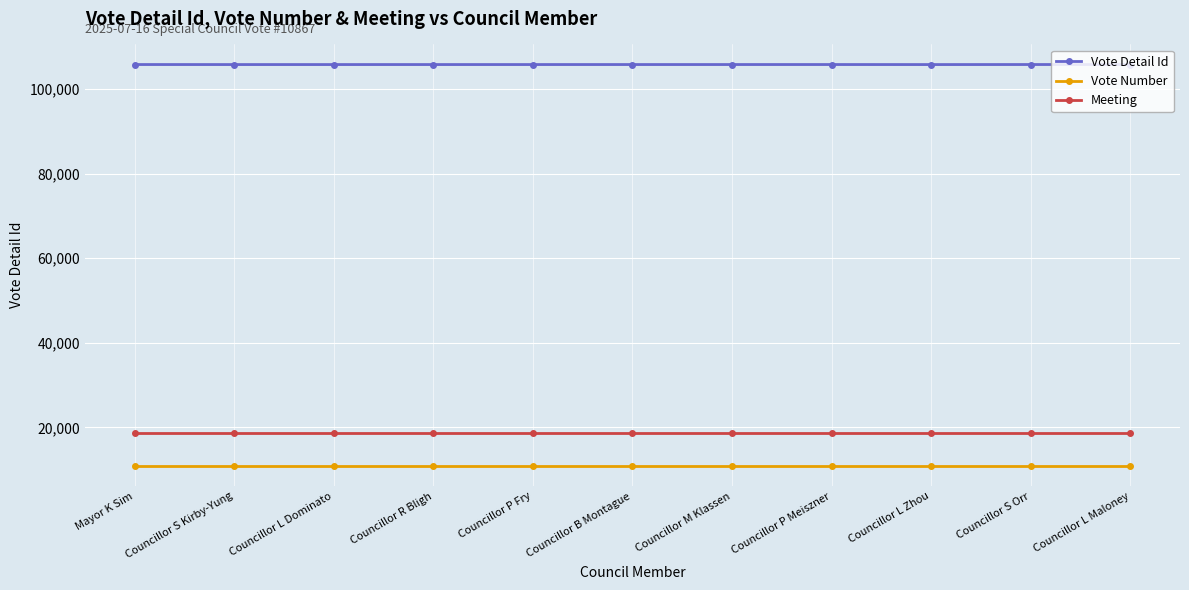

How many lines are shown in the chart?

3